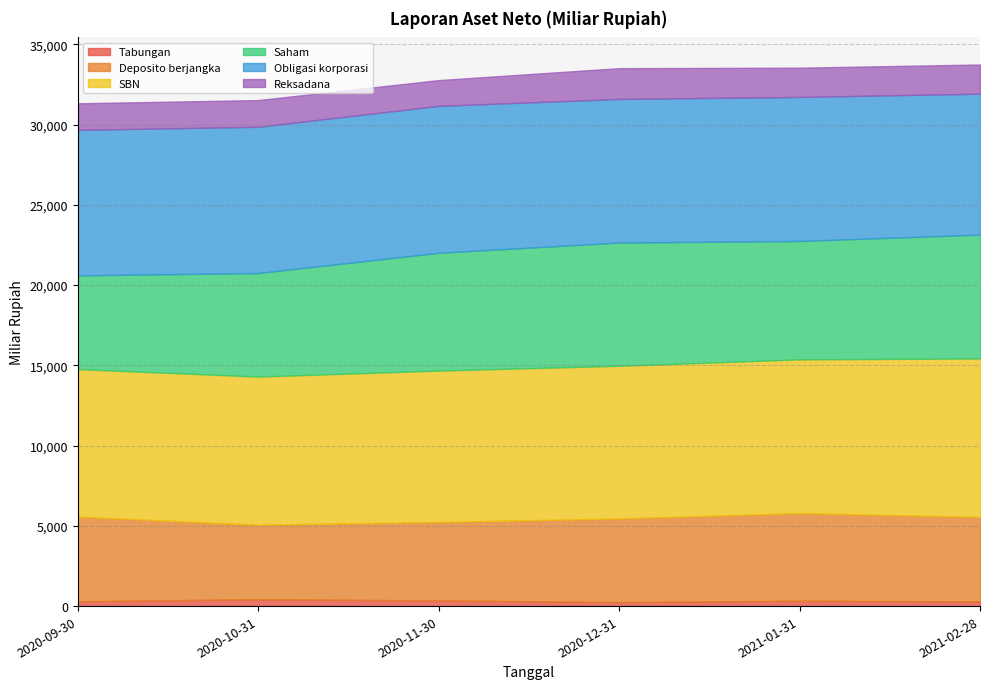

How many values in the SBN series exceed 9512?

3